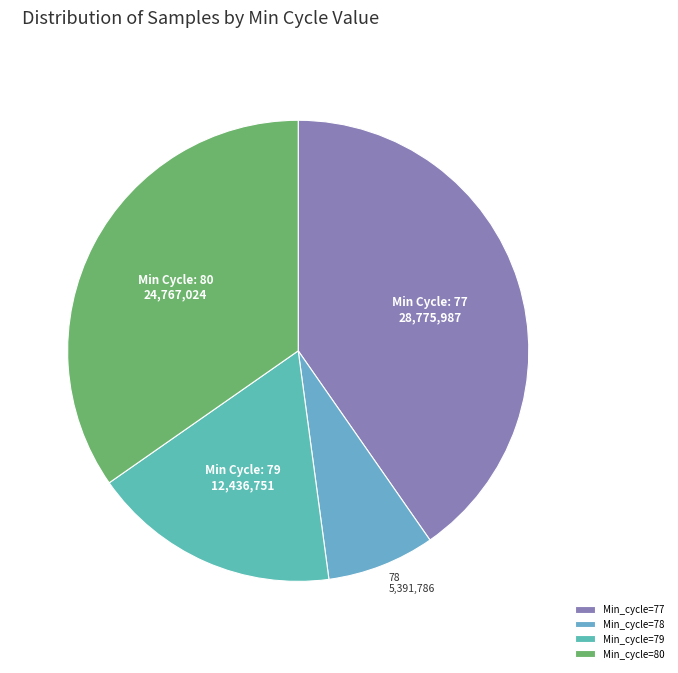

How many segments does this pie chart have?

4